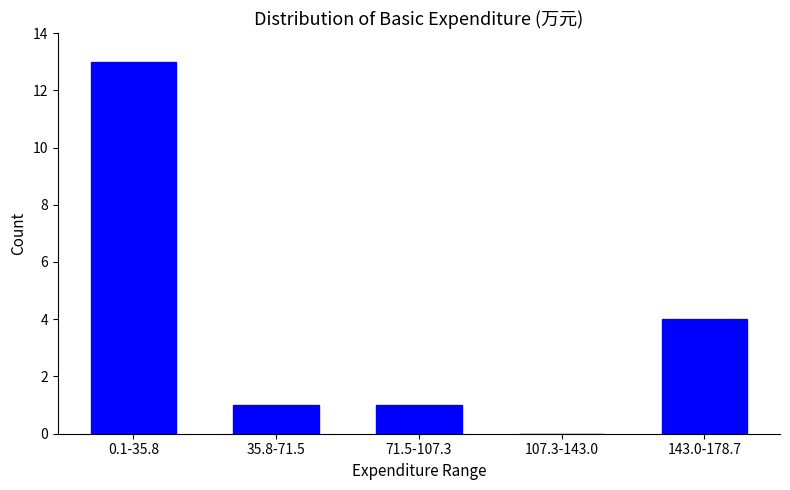

Reading left to right, extract all data points from this chart.

0.1-35.8=13	35.8-71.5=1	71.5-107.3=1	107.3-143.0=0	143.0-178.7=4